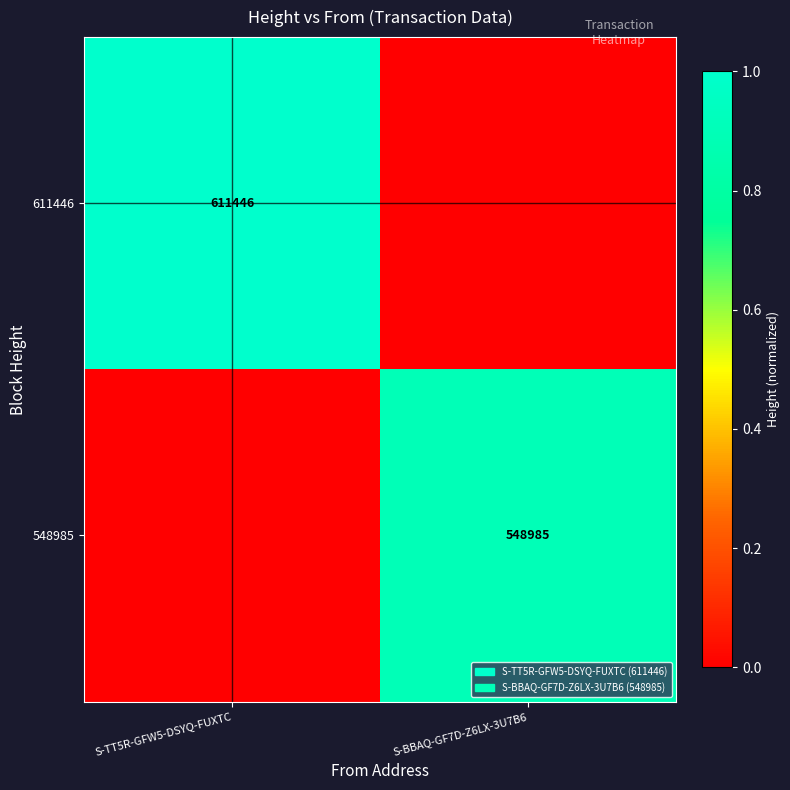

The value of 611446 at S-TT5R-GFW5-DSYQ-FUXTC is 1.7. True or false?

False